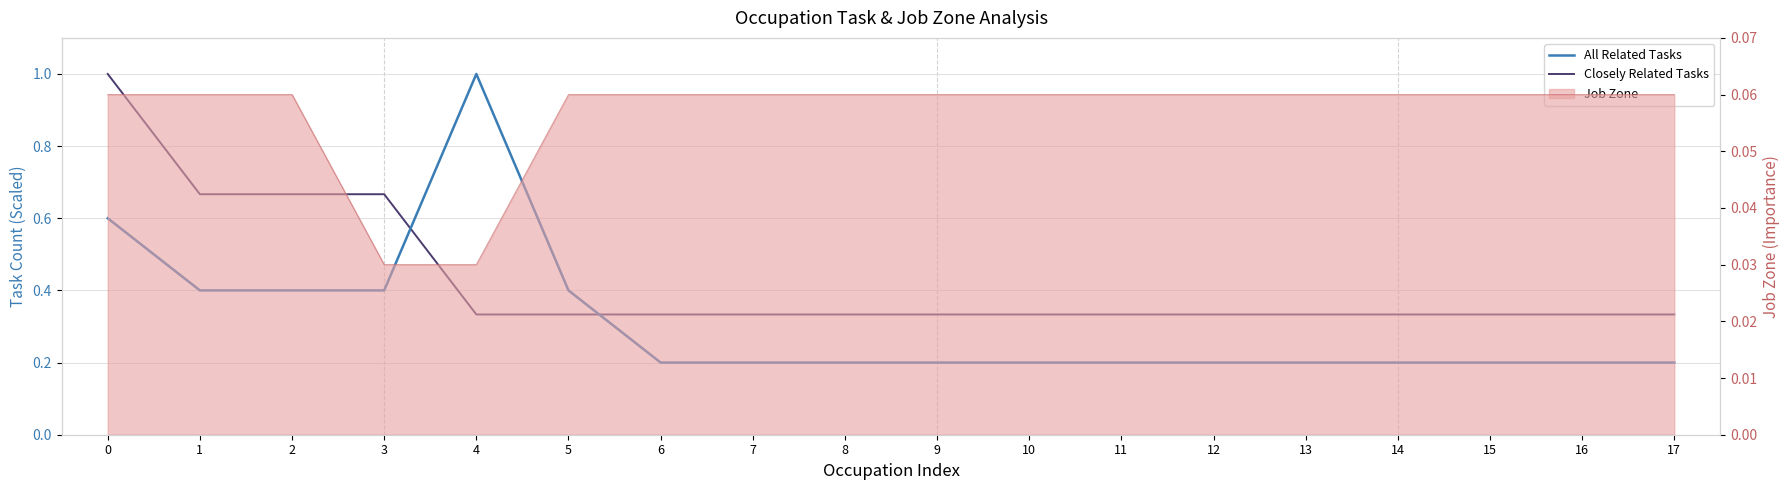

Is it true that Closely Related Tasks equals 0.3 at 10?

True